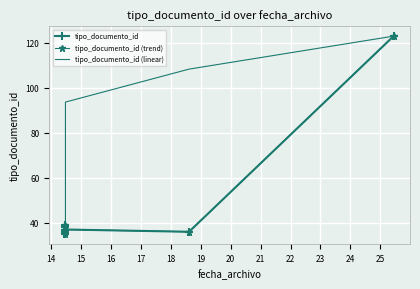

At how many categories does at least one series exceed 115?

1